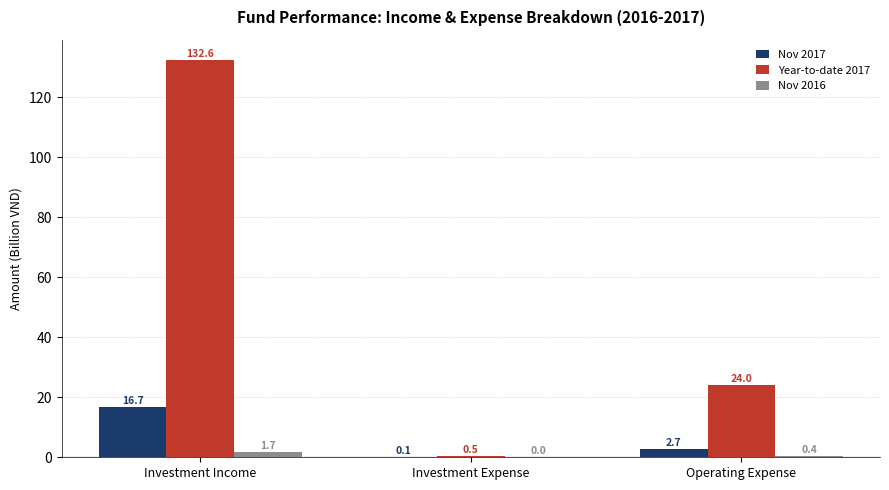

What is the greatest value displayed?

132.6